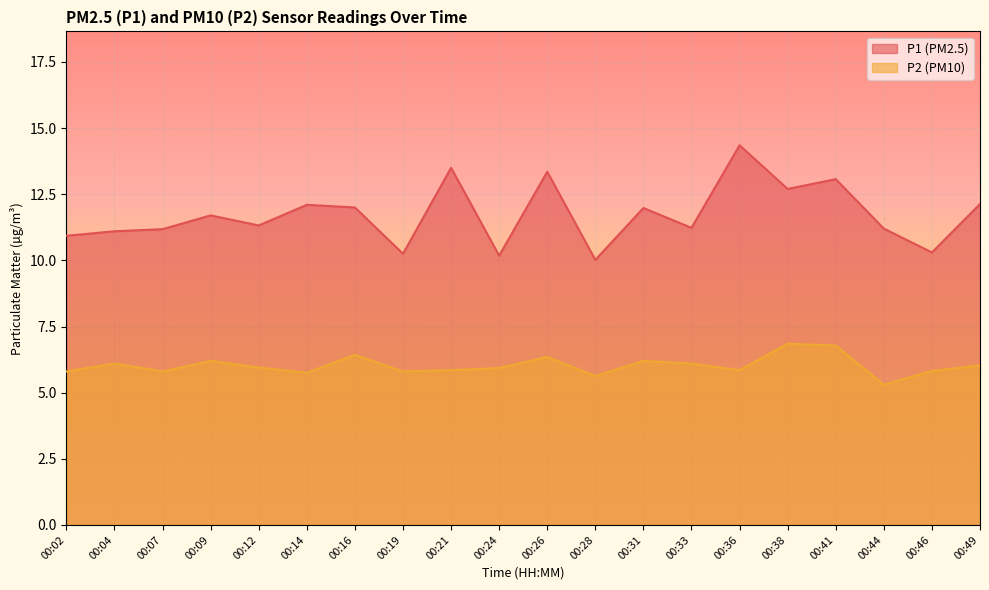

Which series has the largest total across all categories?

P1 (PM2.5)